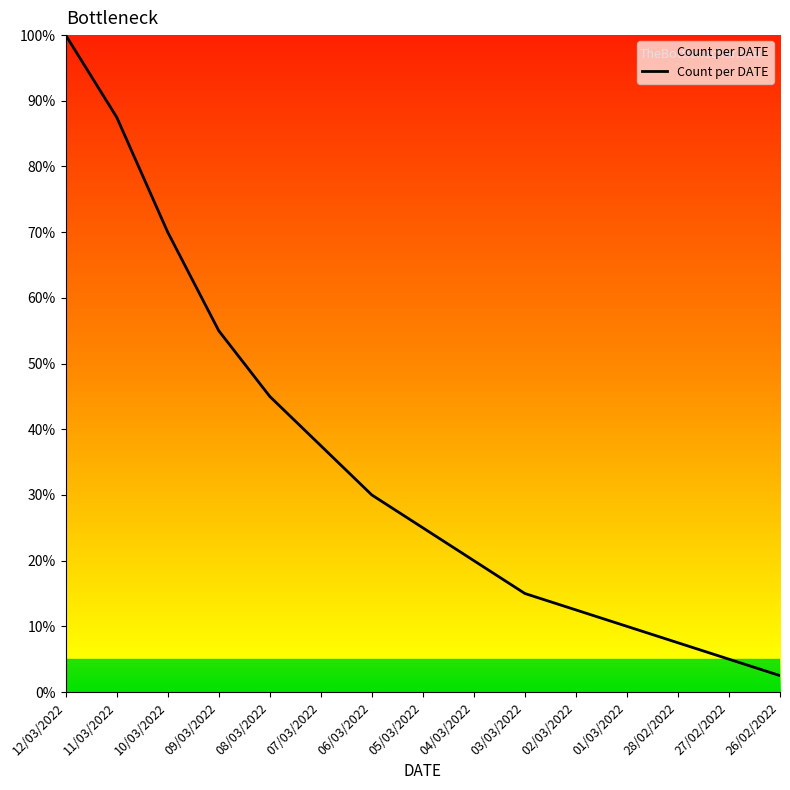

Reading left to right, transcribe all the data shown in this chart.

12/03/2022=100.0	11/03/2022=87.5	10/03/2022=70.0	09/03/2022=55.0	08/03/2022=45.0	07/03/2022=37.5	06/03/2022=30.0	05/03/2022=25.0	04/03/2022=20.0	03/03/2022=15.0	02/03/2022=12.5	01/03/2022=10.0	28/02/2022=7.5	27/02/2022=5.0	26/02/2022=2.5